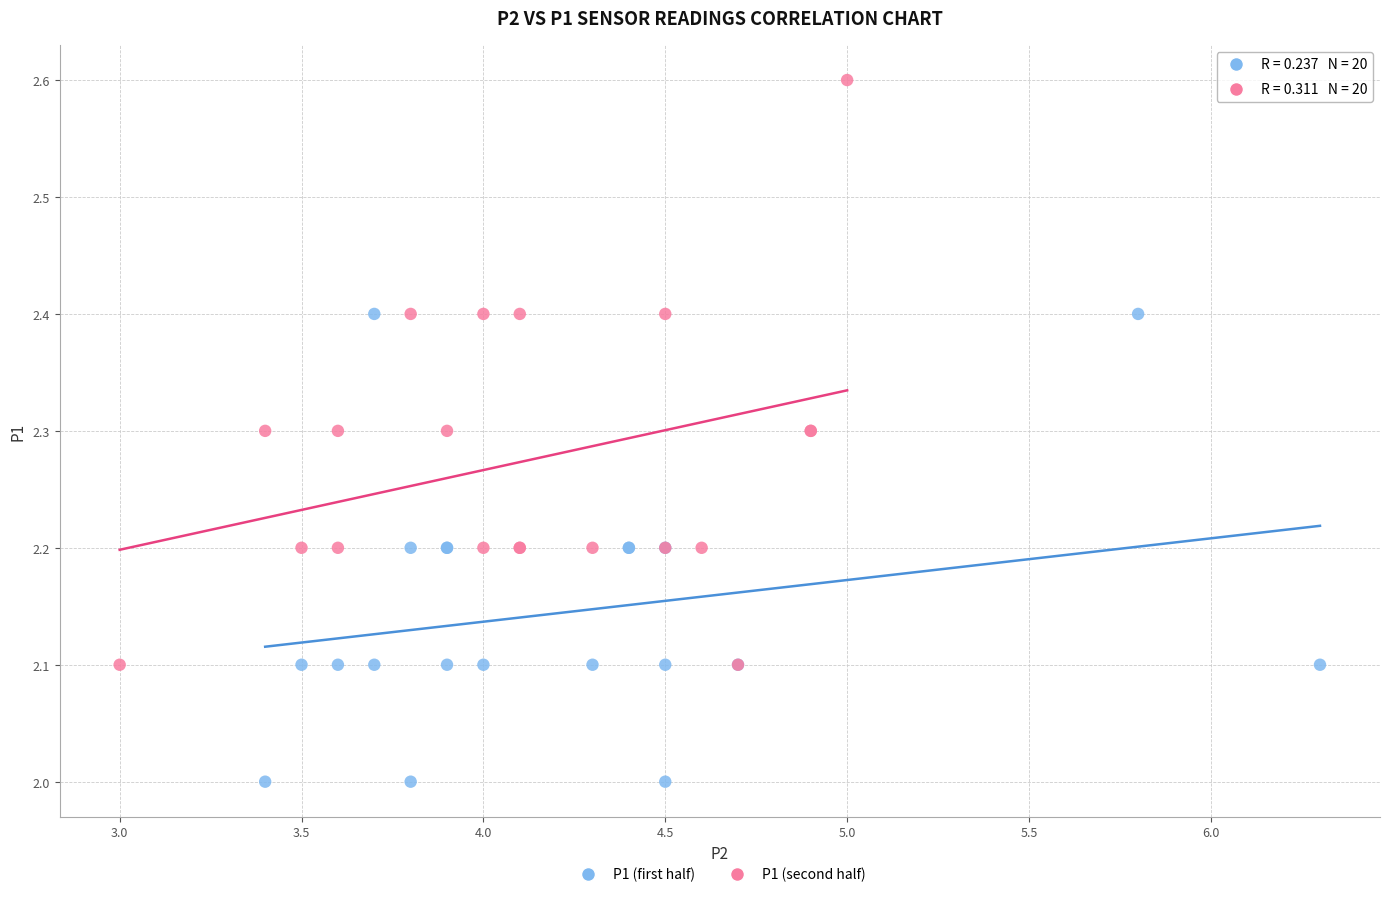

Which series has the widest spread of Y values?

P1 (second half)